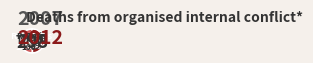

How many segments does this pie chart have?

2